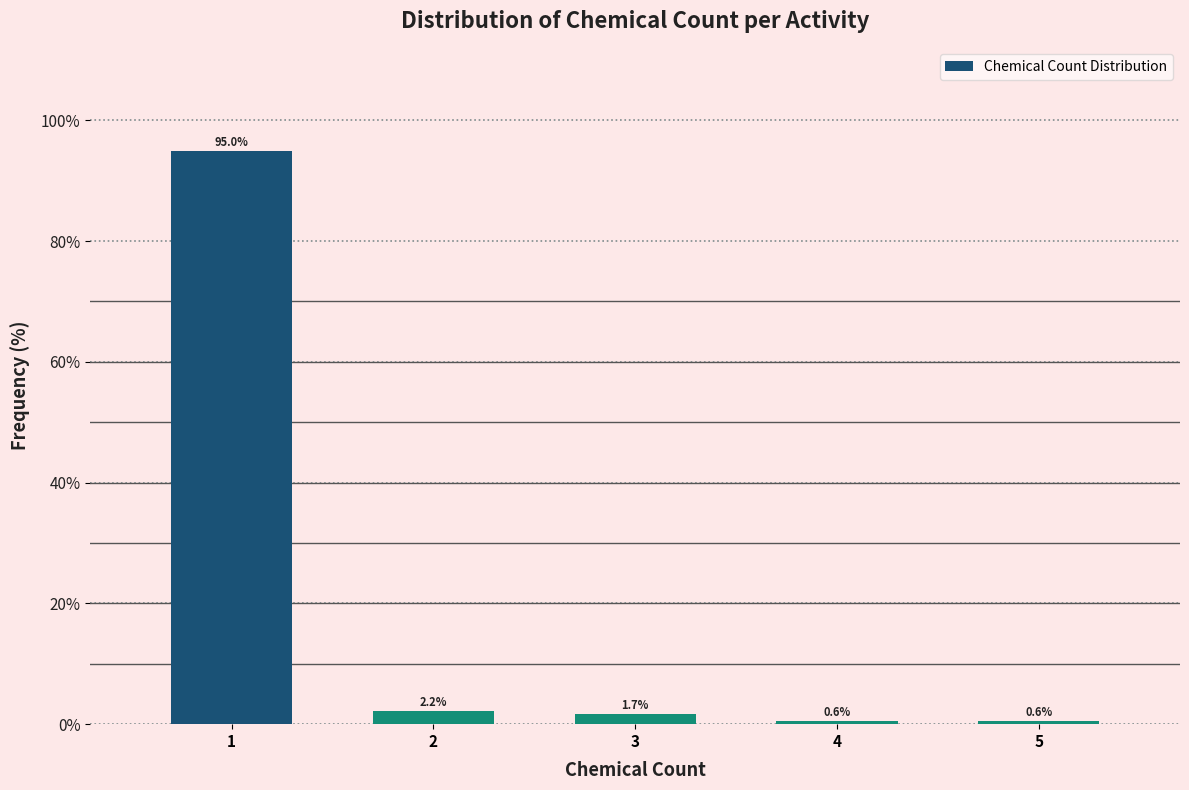

Reading right to left, list all the values displayed in this chart.

5=0.6	4=0.6	3=1.7	2=2.2	1=95.0